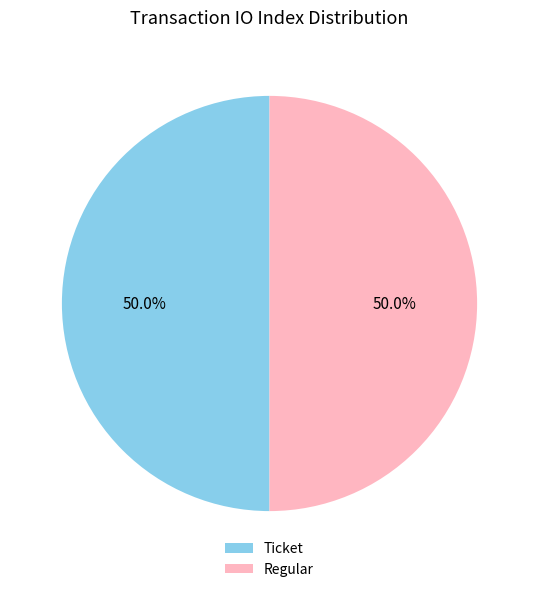

What is the ratio of the value at Regular to the value at Ticket?

1.0